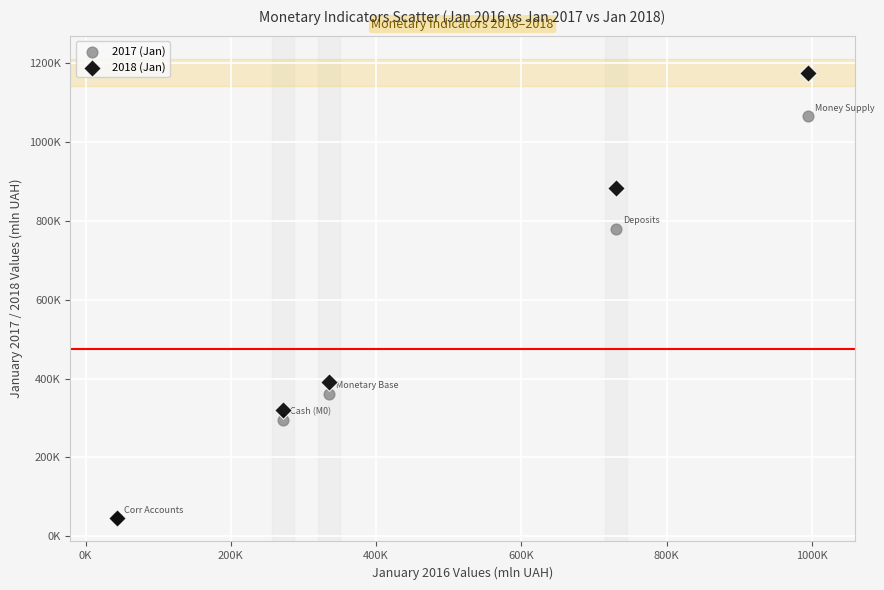

What are all the series names shown in the legend?

2017 (Jan), 2018 (Jan)